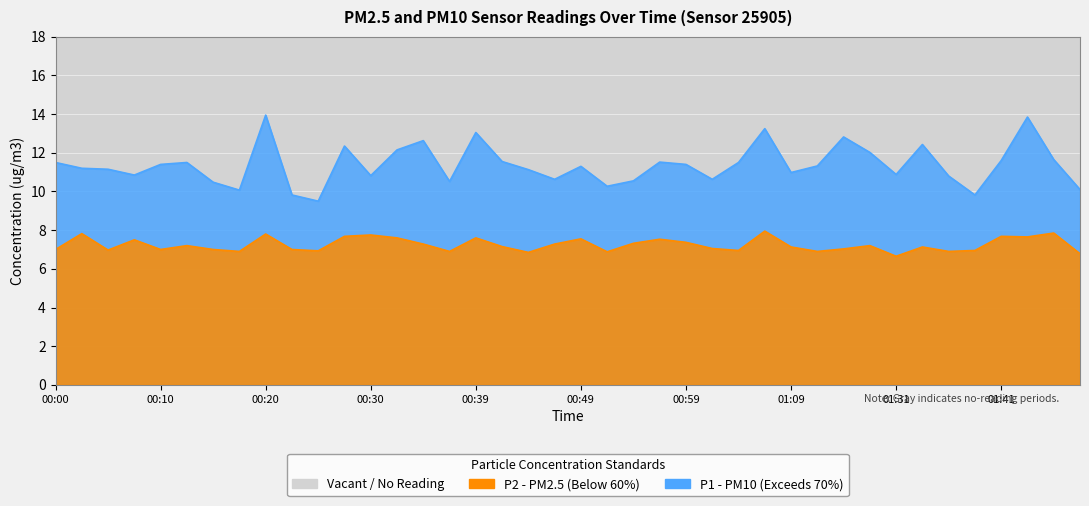

What is the approximate value of P2 at 01:06?

8.0